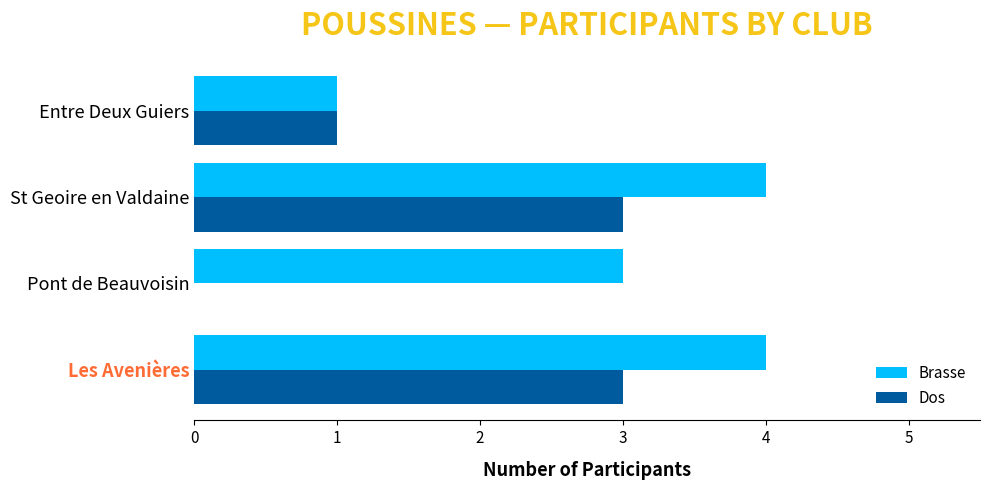

What are all the series names shown in the legend?

Brasse, Dos